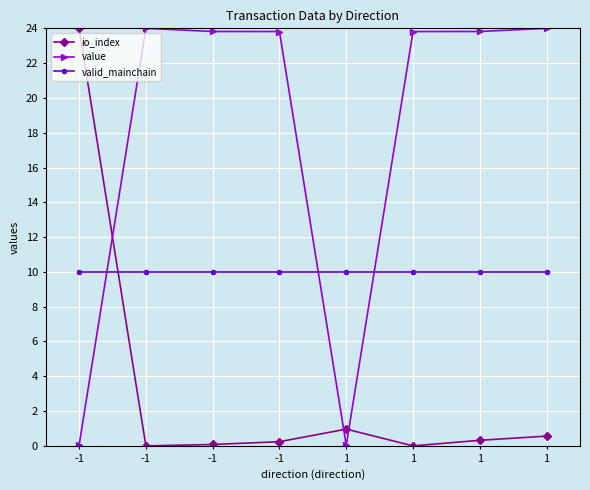

True or false: io_index has more than 1 interior local peaks.

False